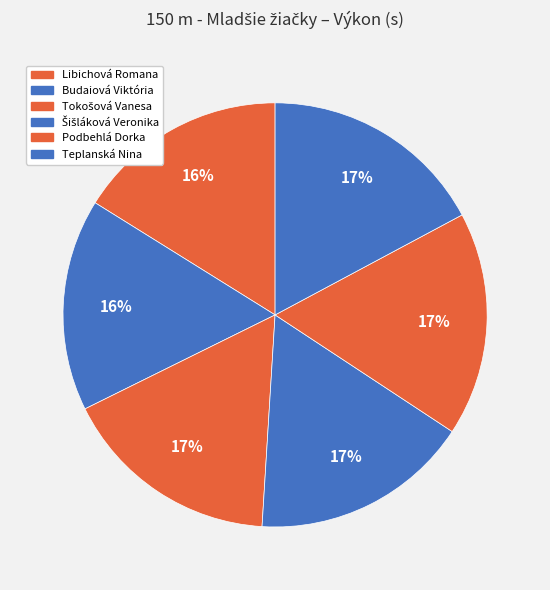

Count the number of slices in the pie.

6